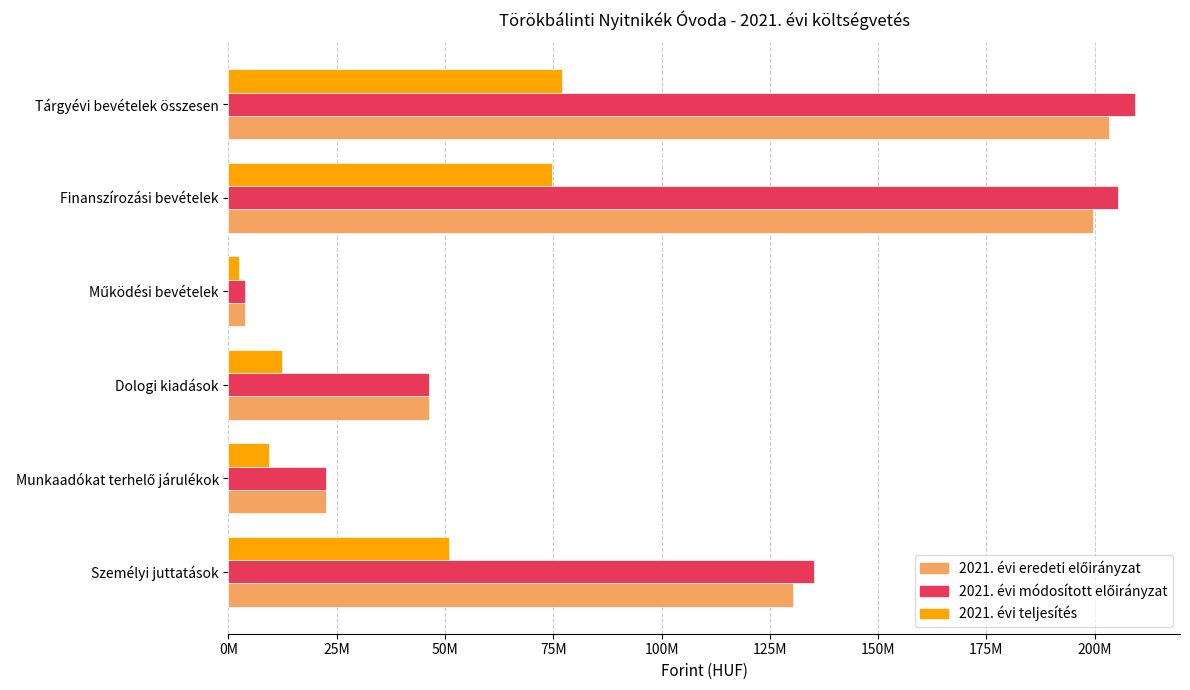

Reading left to right, extract all data points from this chart.

2021. évi eredeti előirányzat: 130432040	22628000	46206000	3810000	199583540	203393540
2021. évi módosított előirányzat: 135202040	22628000	46245878	3810000	205452579	209262579
2021. évi teljesítés: 50934518	9284835	12338165	2329353	74676164	77005517